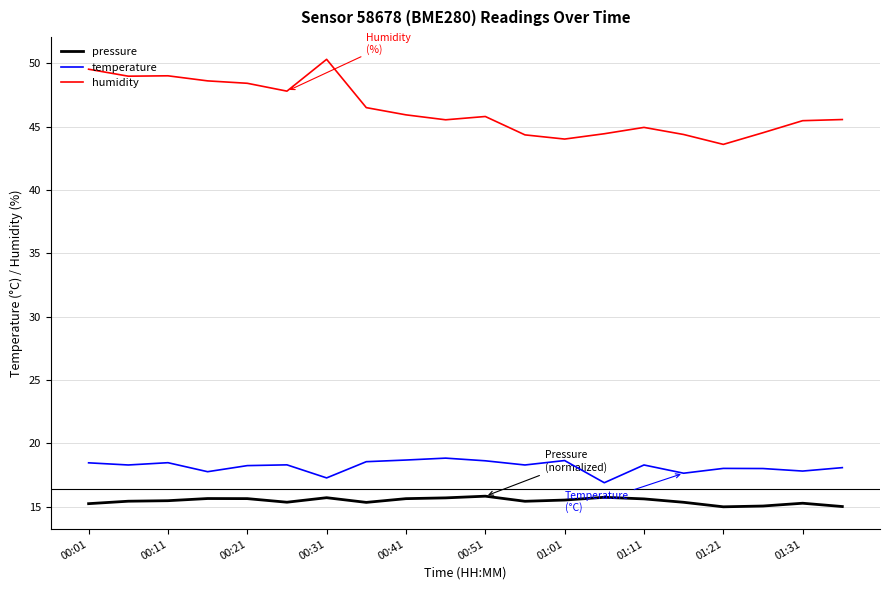

What is the minimum value for temperature?

16.9